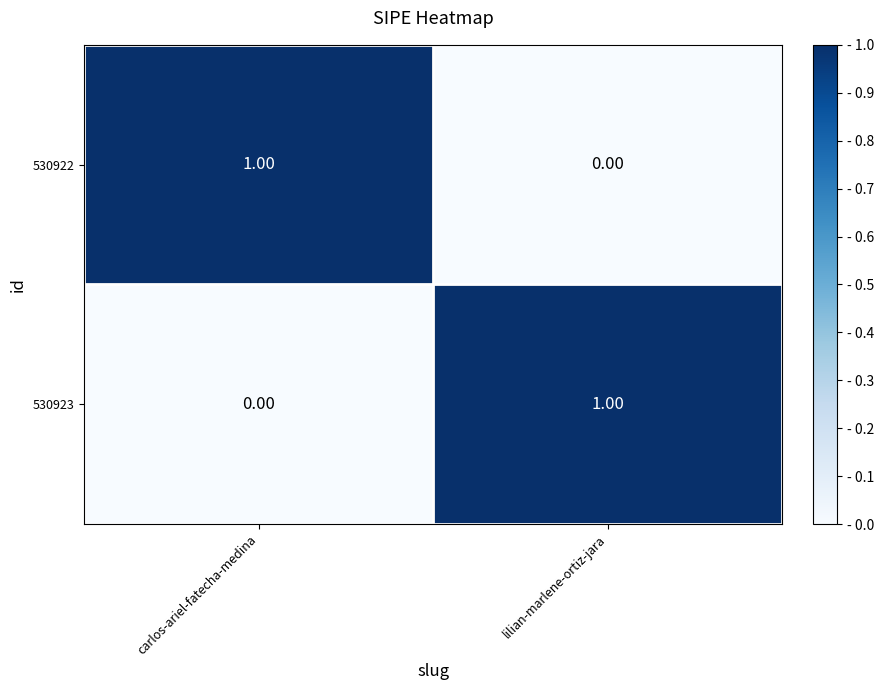

At carlos-ariel-fatecha-medina, list the series in order from largest to smallest.

530922, 530923